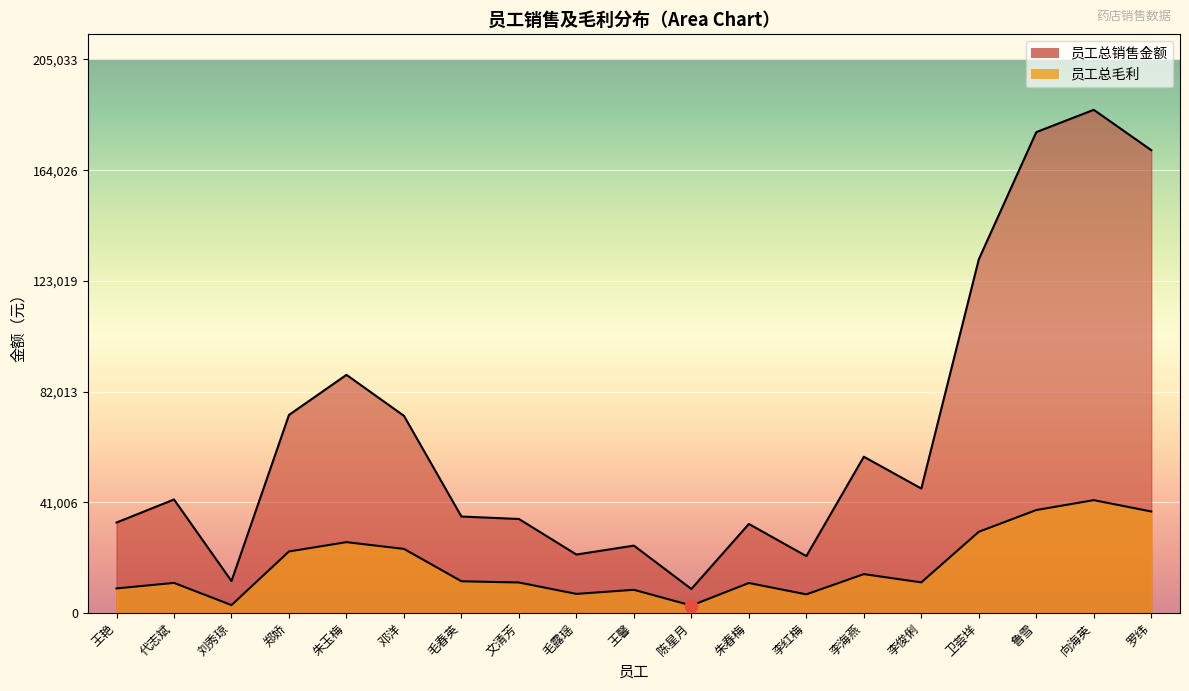

At how many categories does at least one series exceed 52891?

8